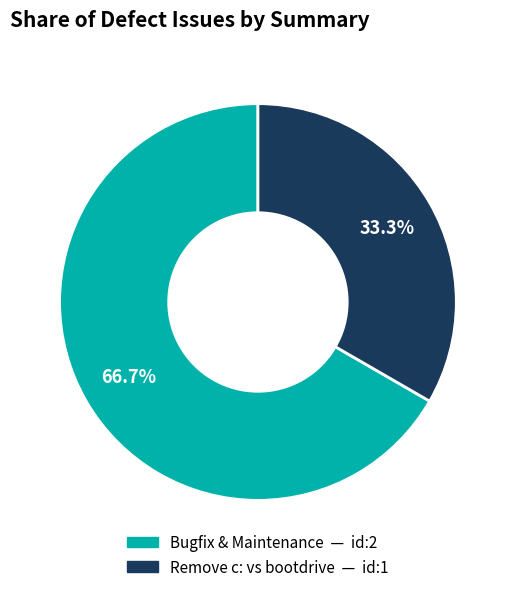

How many segments does this pie chart have?

2